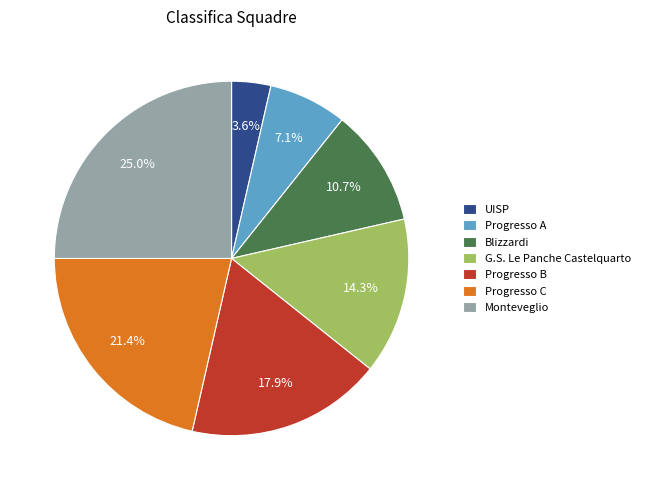

Does any single category account for the majority?

No